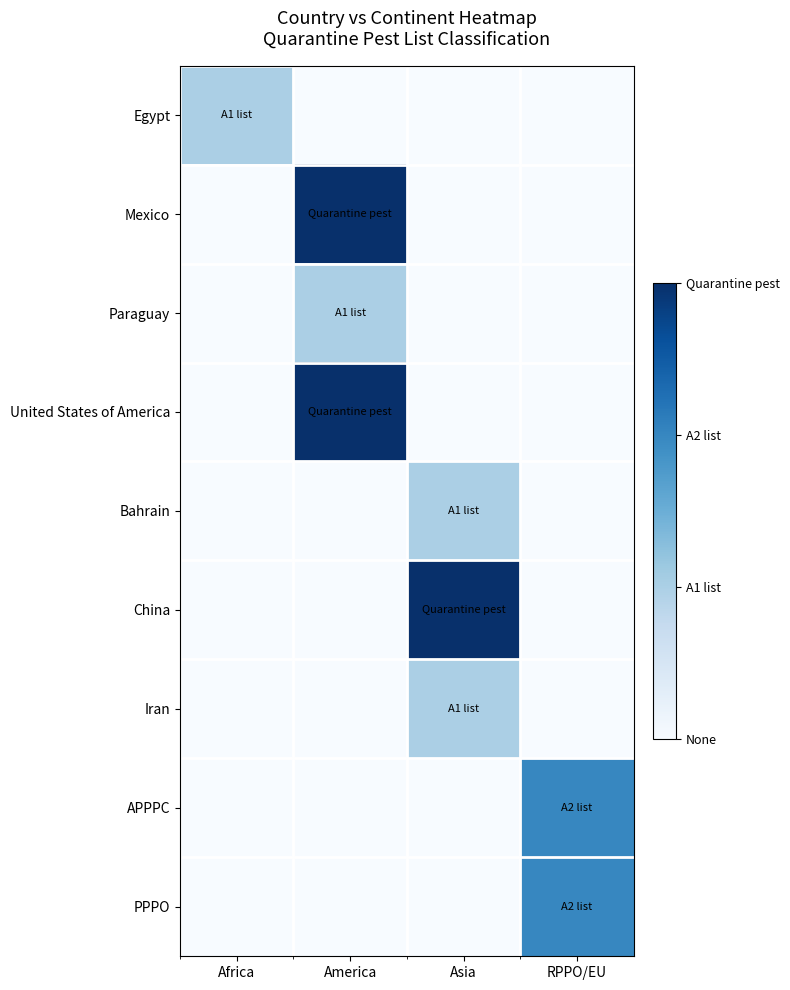

How many distinct data groups are displayed?

9